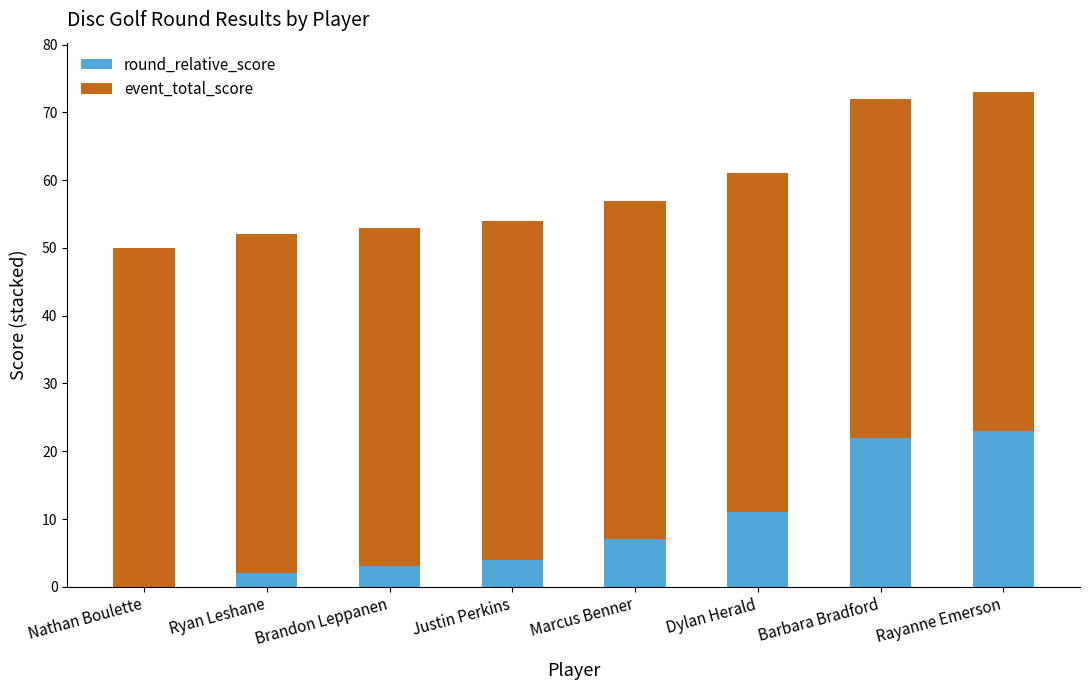

What is the sum of all round_relative_score values?

72